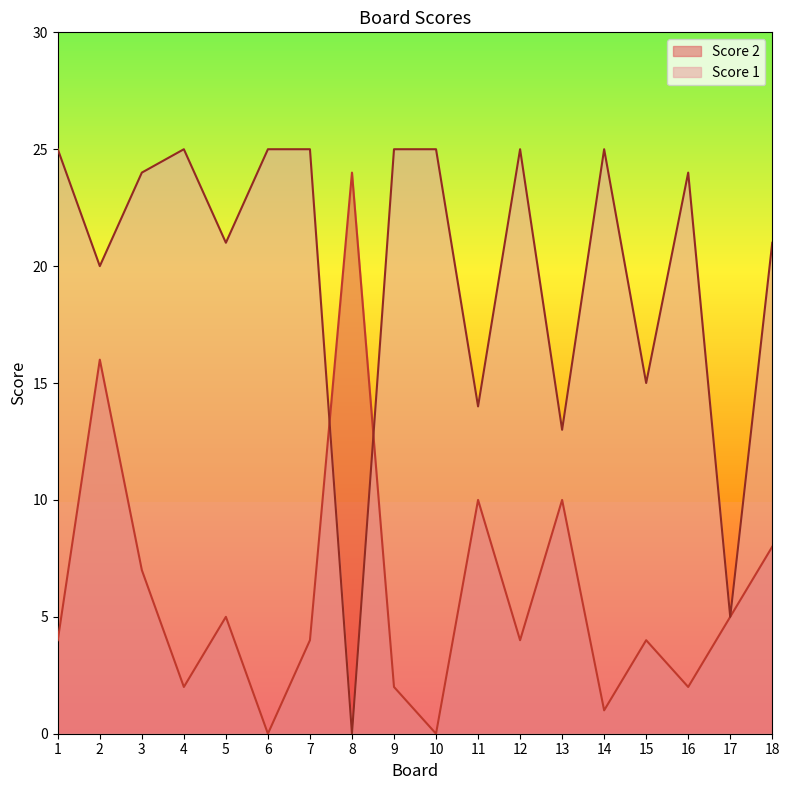

Reading left to right, list all the values displayed in this chart.

Score 2: 4	16	7	2	5	0	4	24	2	0	10	4	10	1	4	2	5	8
Score 1: 25	20	24	25	21	25	25	0	25	25	14	25	13	25	15	24	5	21